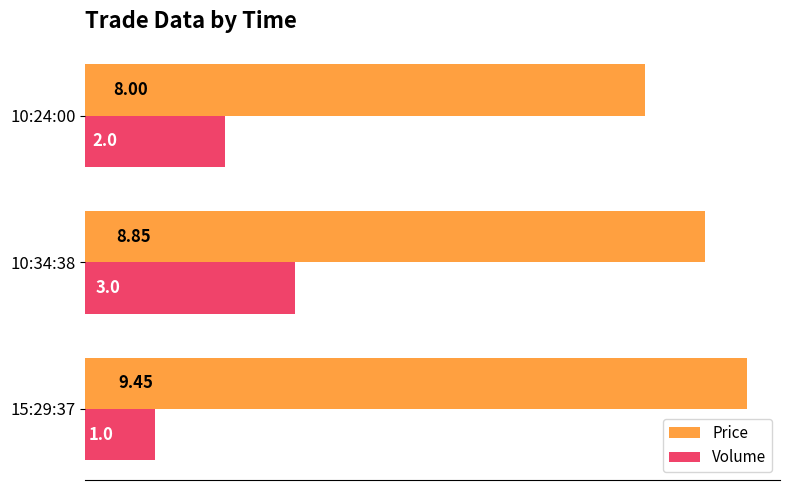

Which series has the largest total across all categories?

Price